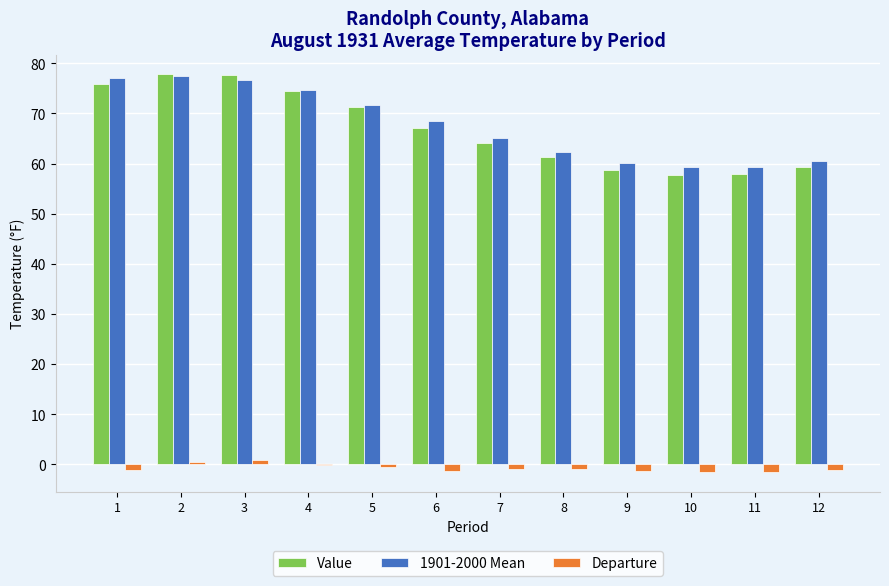

Is the value of 1901-2000 Mean at 4 greater than the value of Departure at 3?

Yes